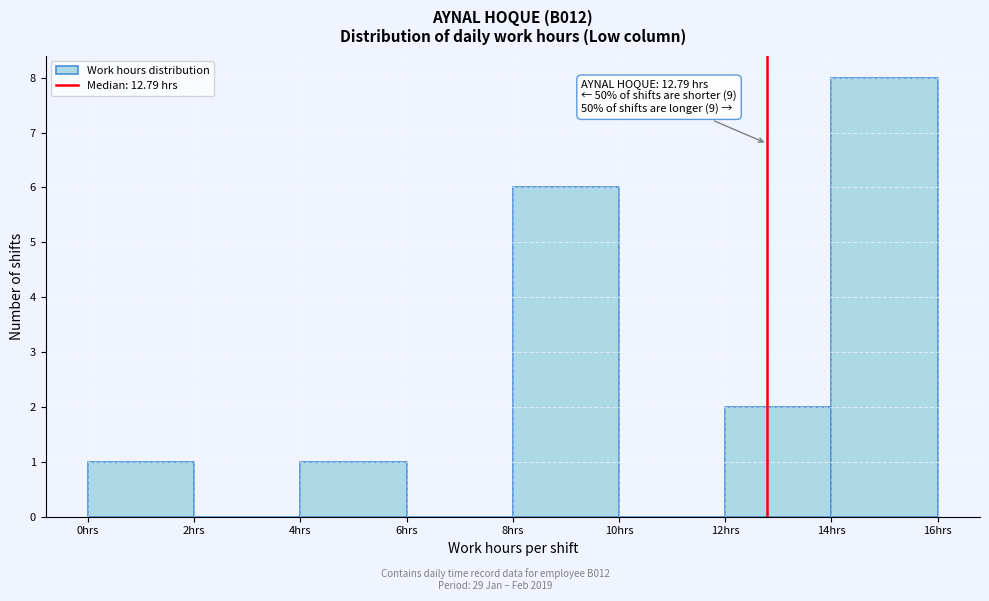

Which range on the x-axis has the tallest bar?

14 to 16